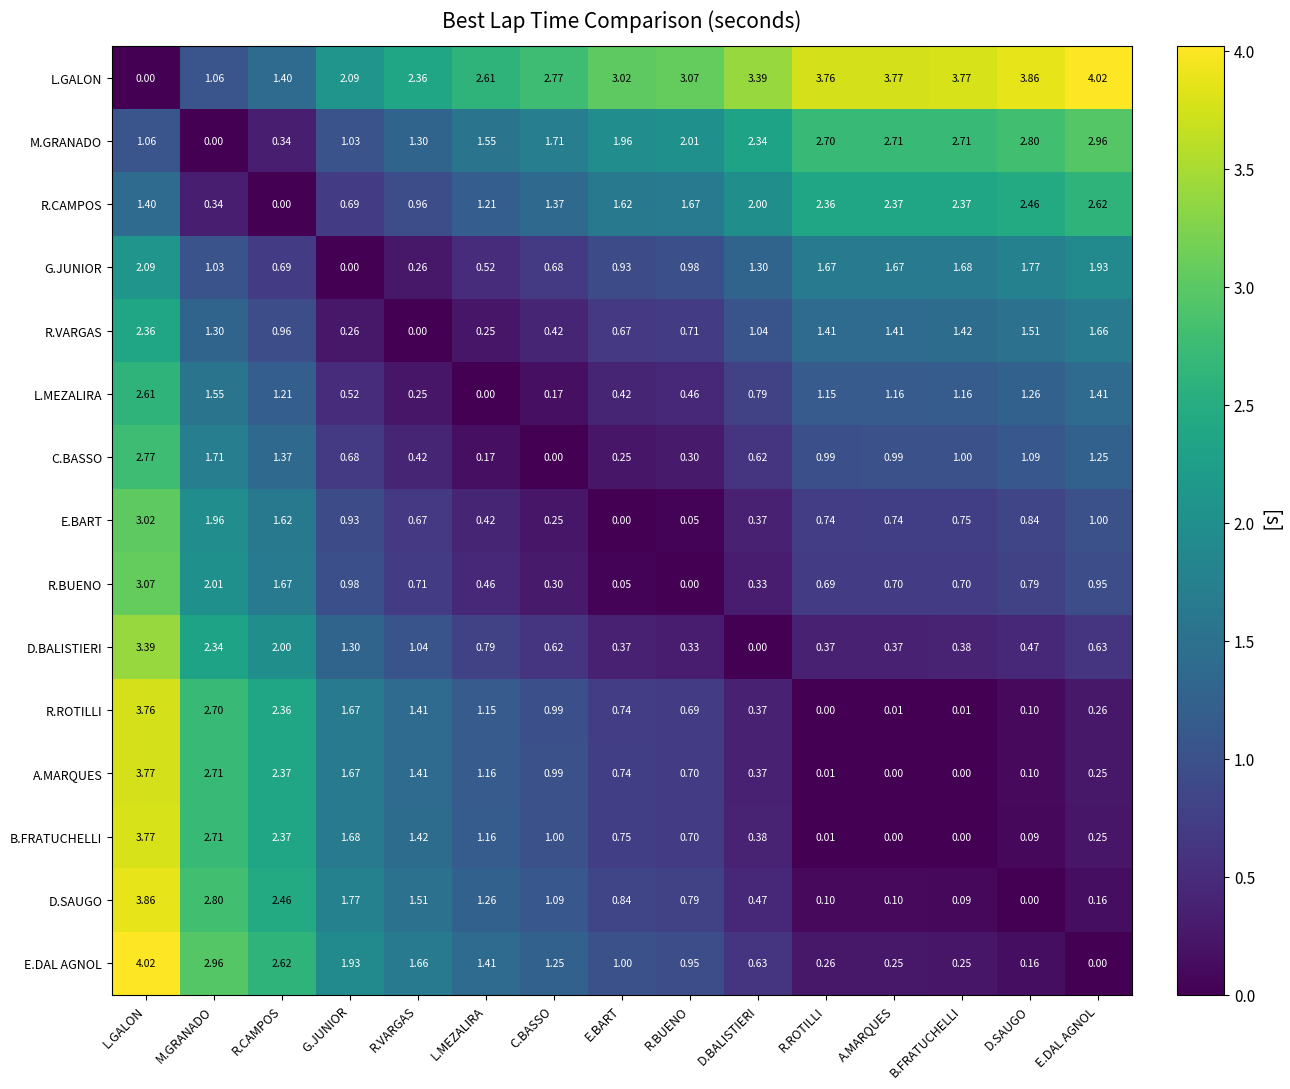

At which label does D.SAUGO reach its minimum?

D.SAUGO